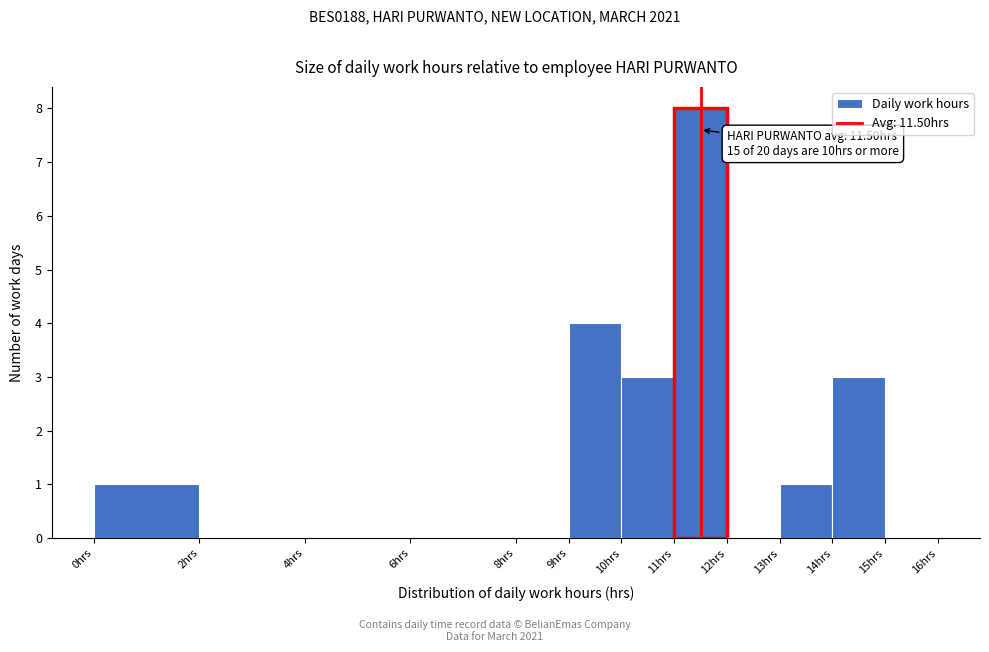

Which range on the x-axis has the tallest bar?

11 to 12